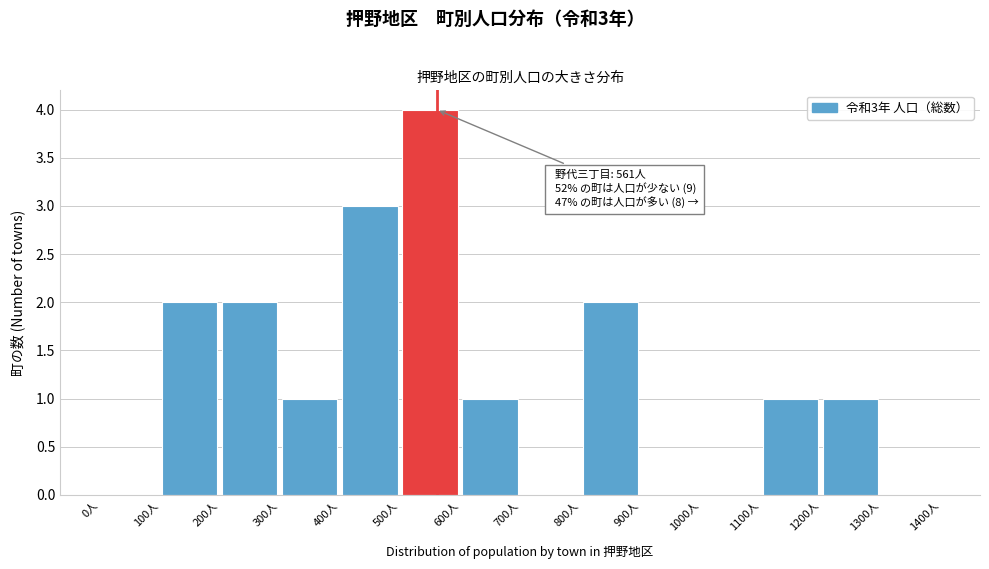

Which range on the x-axis has the tallest bar?

500 to 600